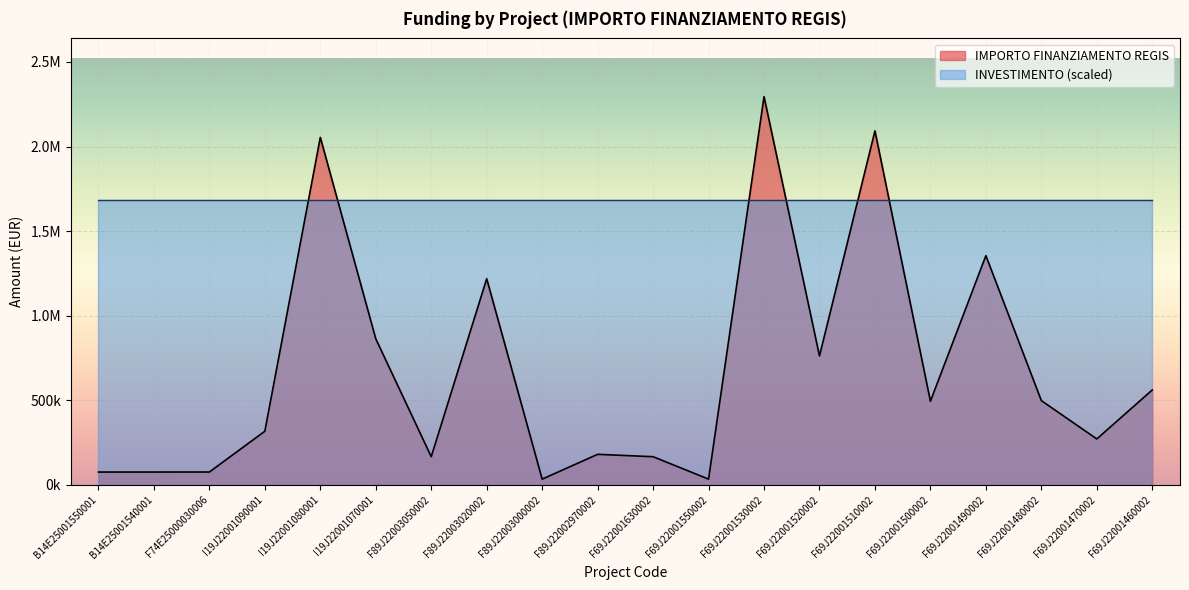

How many data points does each series have?

20